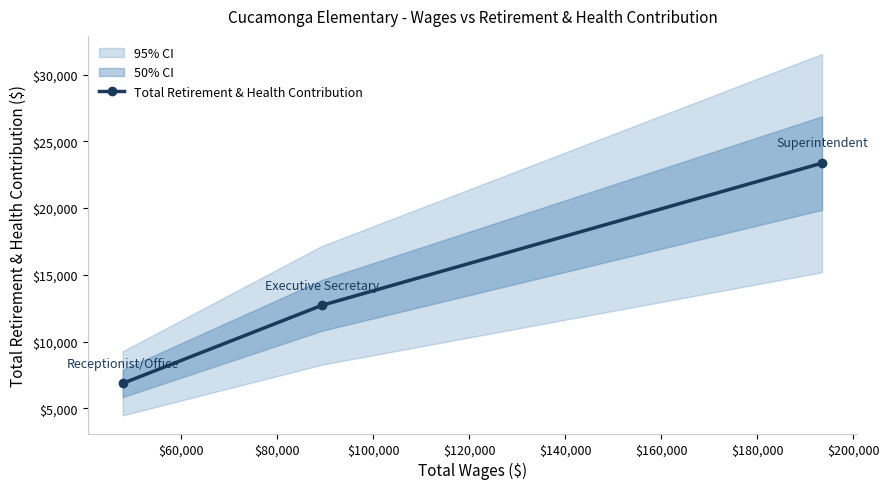

What is the difference between the maximum and minimum values?

16499